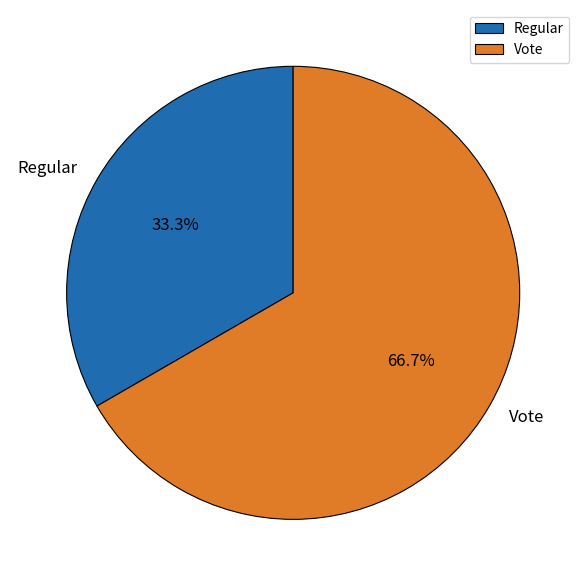

True or false: Regular accounts for 26% of the total.

False